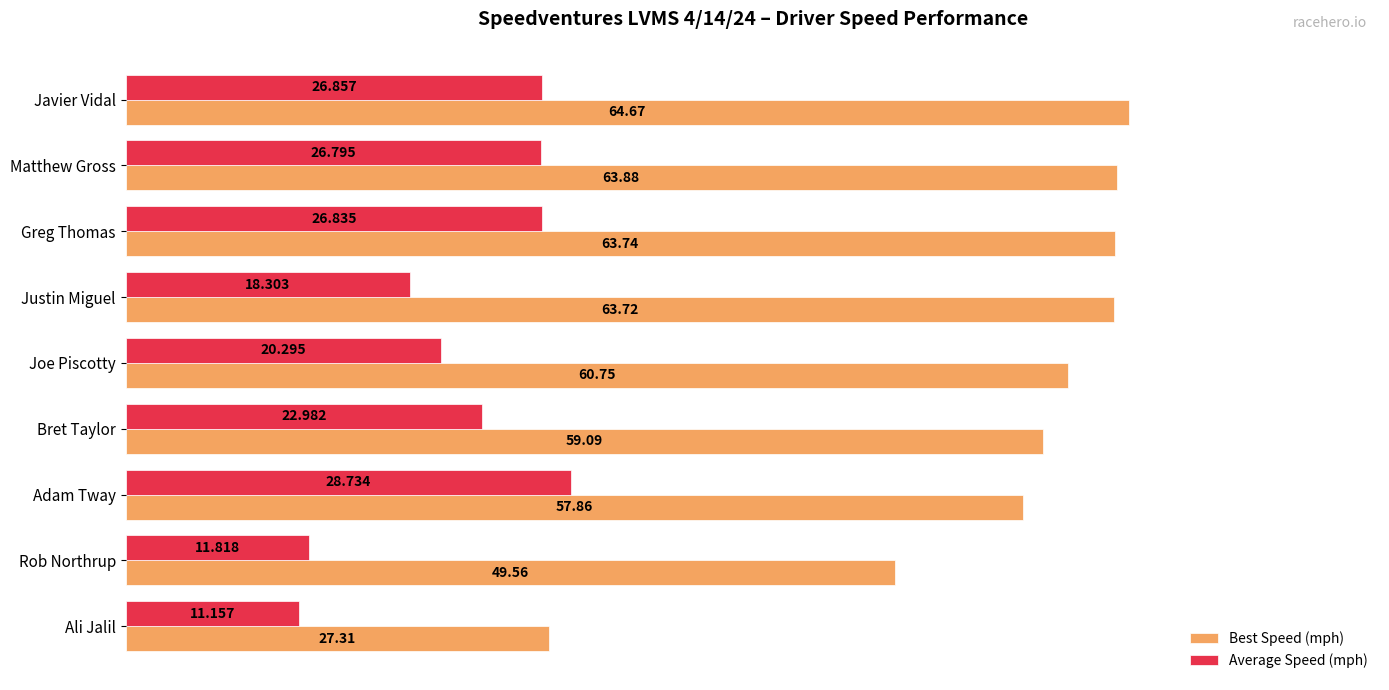

Between Matthew Gross and Greg Thomas, which series saw the biggest shift?

Best Speed (mph)